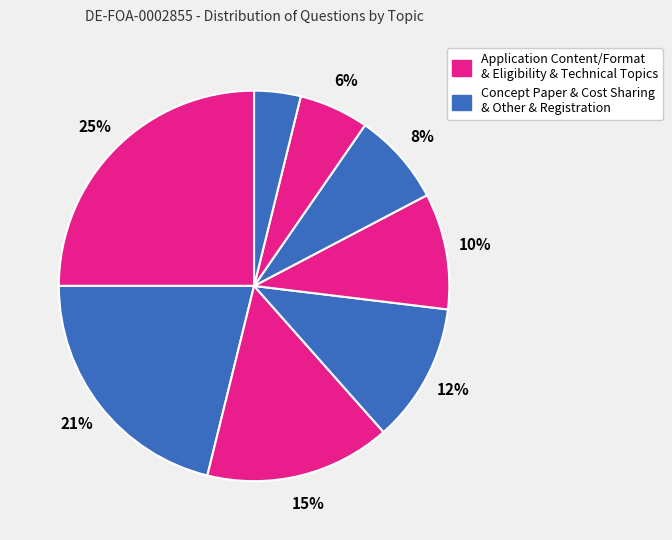

How many segments does this pie chart have?

8